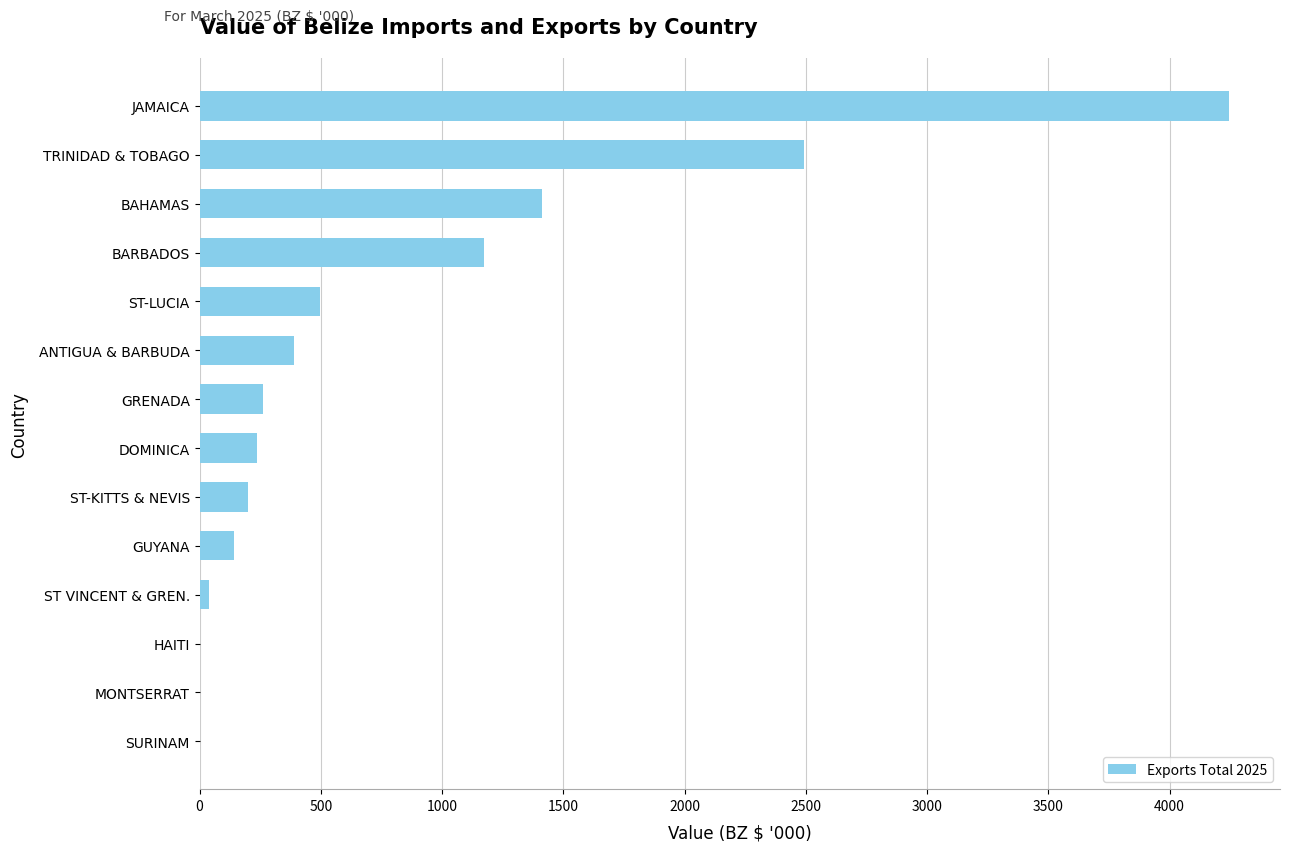

The chart shows a value of 141.7 at GUYANA. True or false?

True